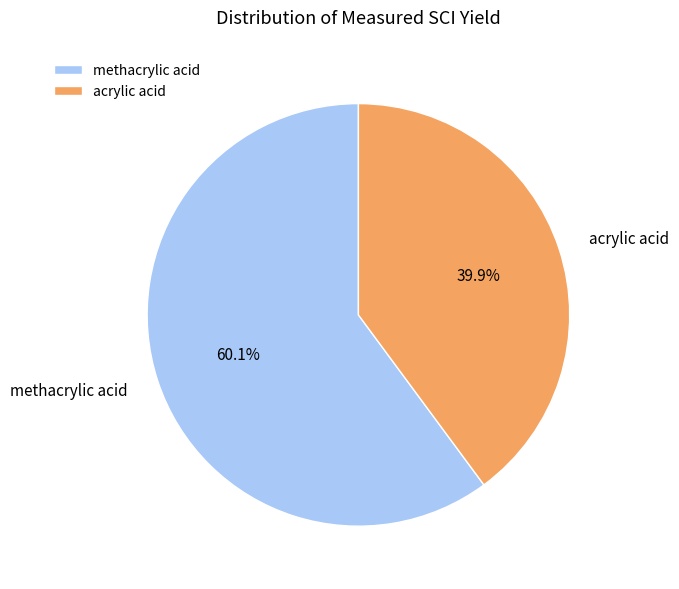

To the nearest percent, what is the difference between the methacrylic acid and acrylic acid slice percentages?

20%